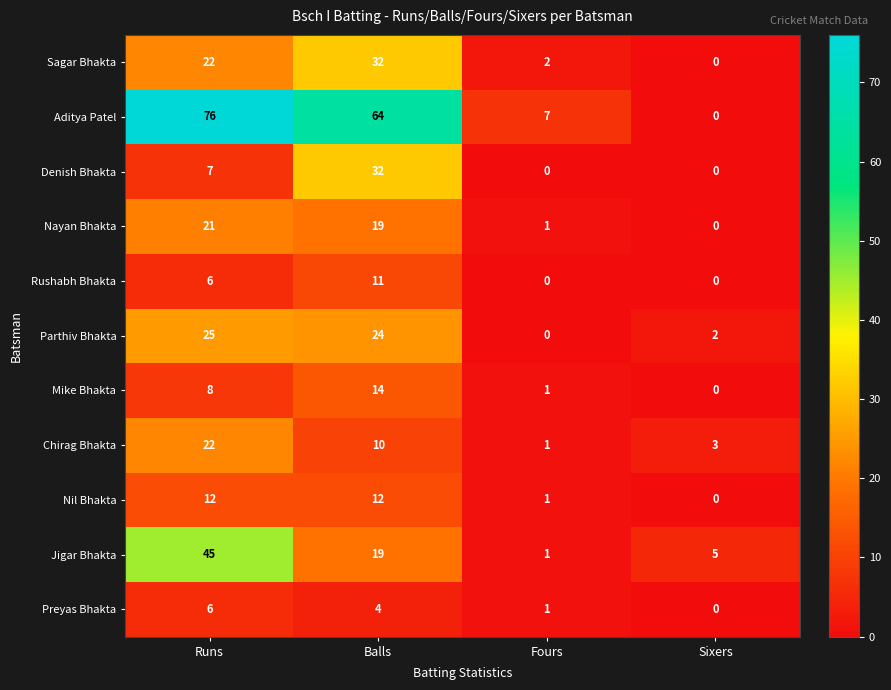

What is the difference between the Nayan Bhakta values at Balls and Fours?

18